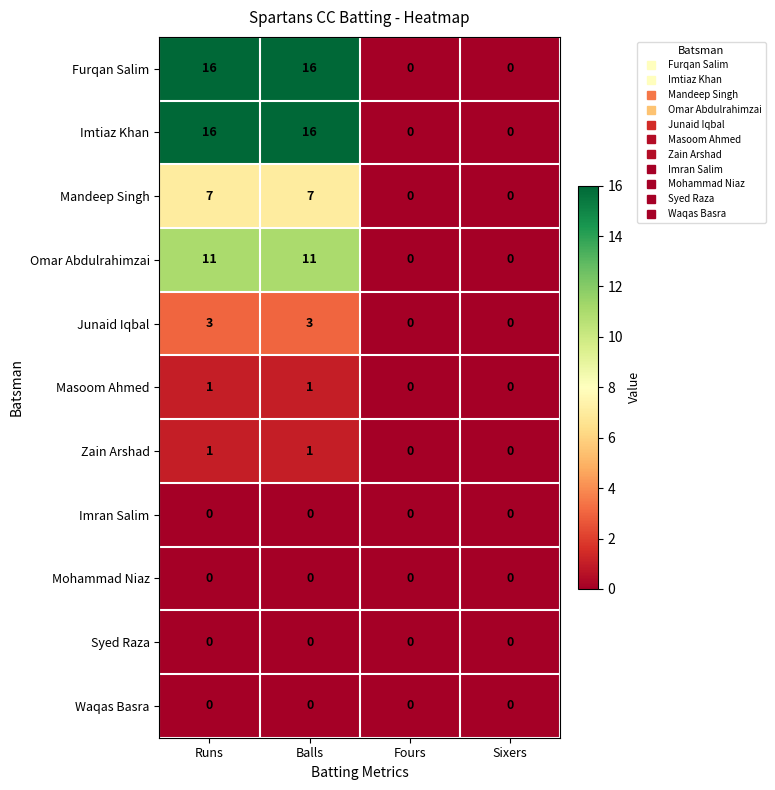

The Zain Arshad series shows 1 at Runs. True or false?

True